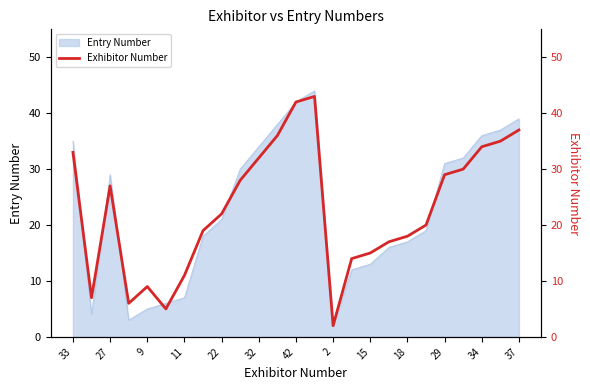

True or false: Entry Number has a value of 29 at 27.

True